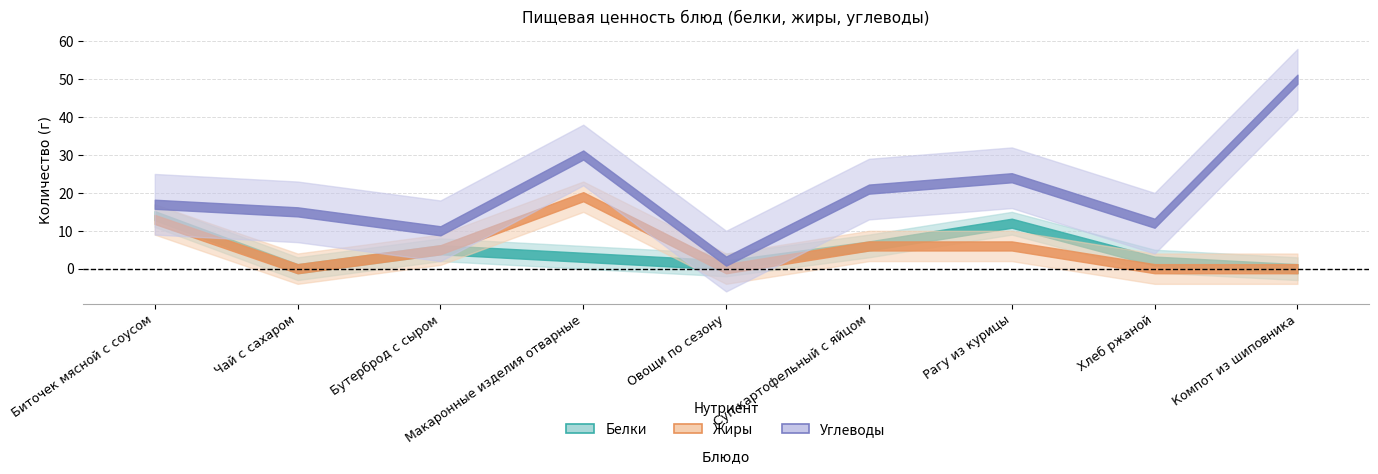

How many data points in Белки are above 3?

4